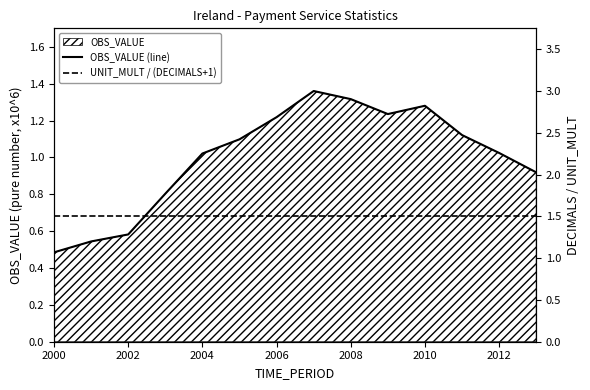

True or false: UNIT_MULT / (DECIMALS+1) and OBS_VALUE (line) intersect in this chart.

False